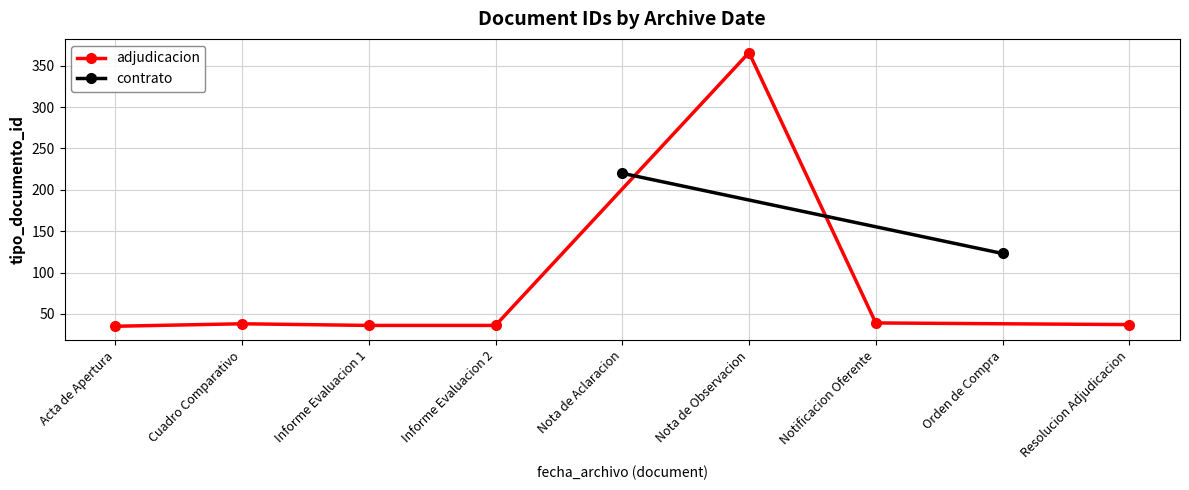

True or false: adjudicacion has more than 2 interior local peaks.

False